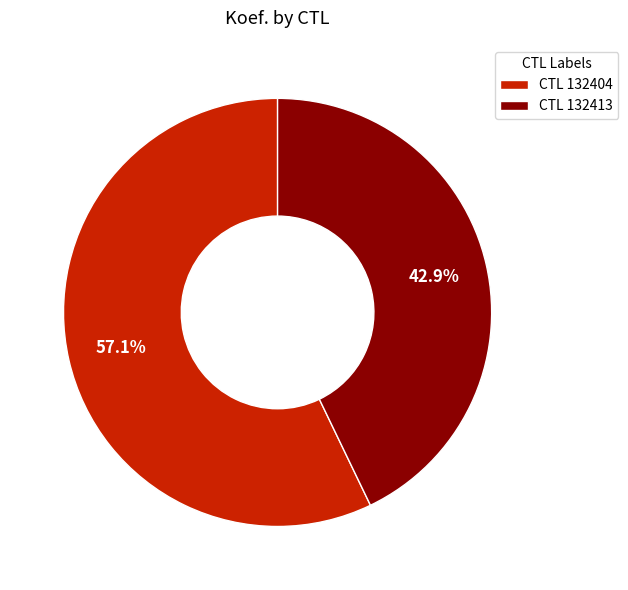

Which slice is the smallest?

CTL 132413